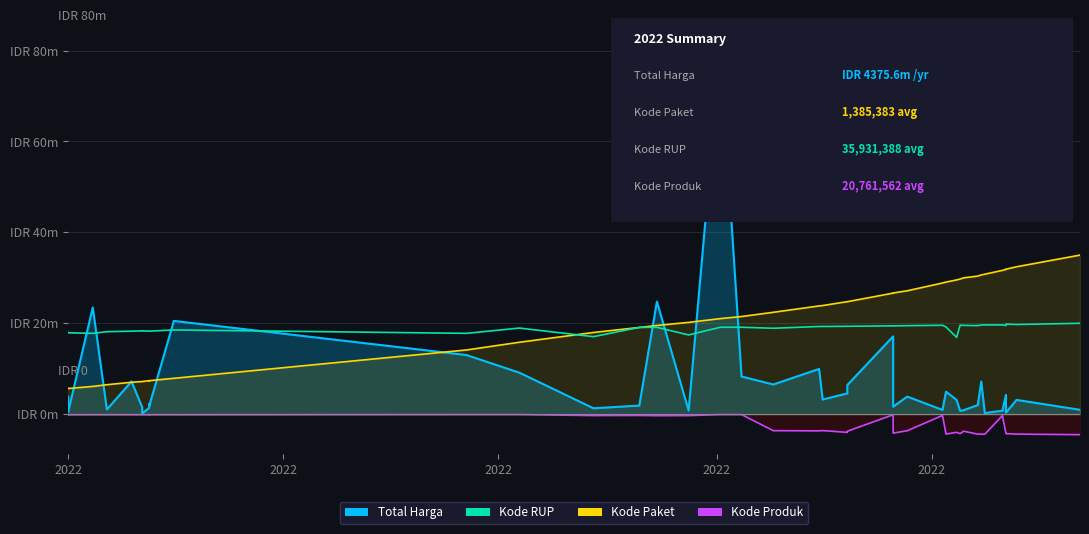

True or false: Kode Paket and Kode Produk intersect in this chart.

False